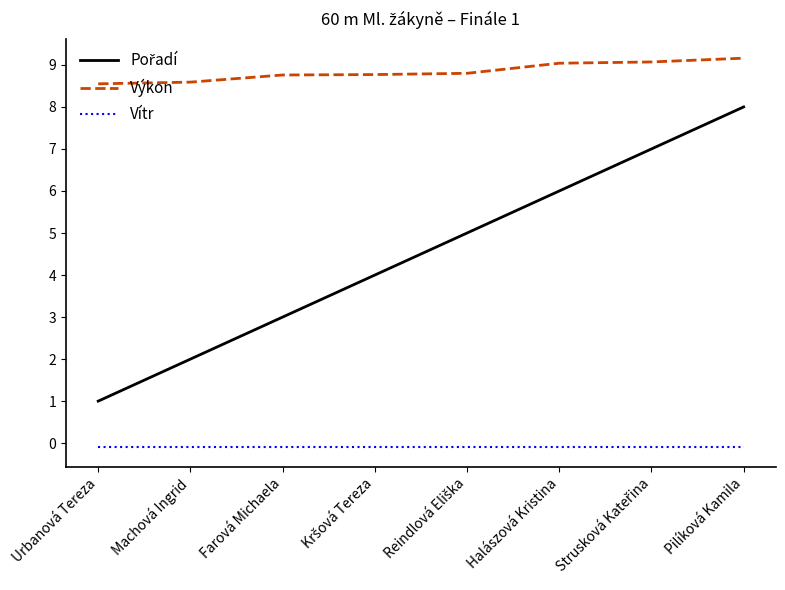

The value of Výkon at Urbanová Tereza is 15.1. True or false?

False